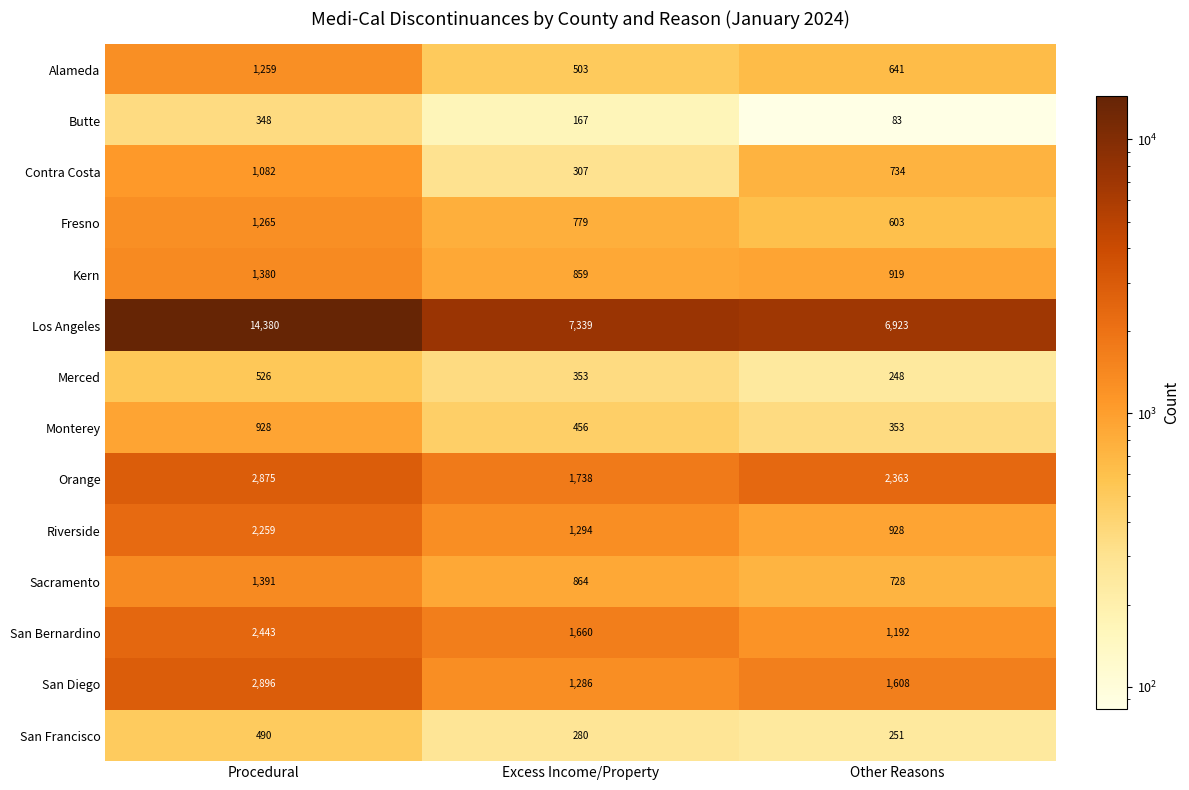

Where does the San Francisco series first go above 280?

Procedural